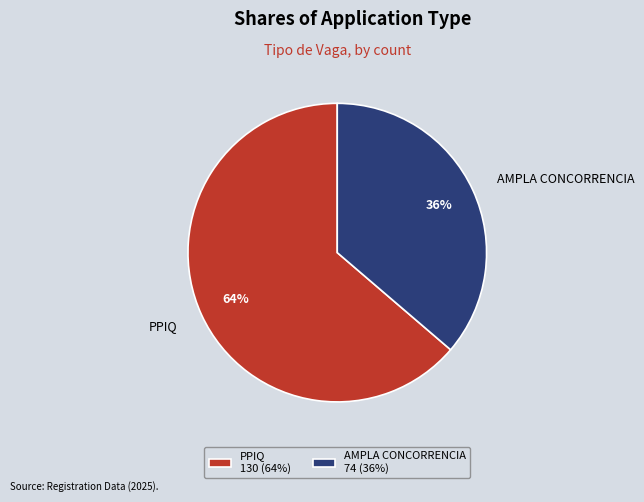

What is the ratio of the value at AMPLA CONCORRENCIA to the value at PPIQ?

0.6